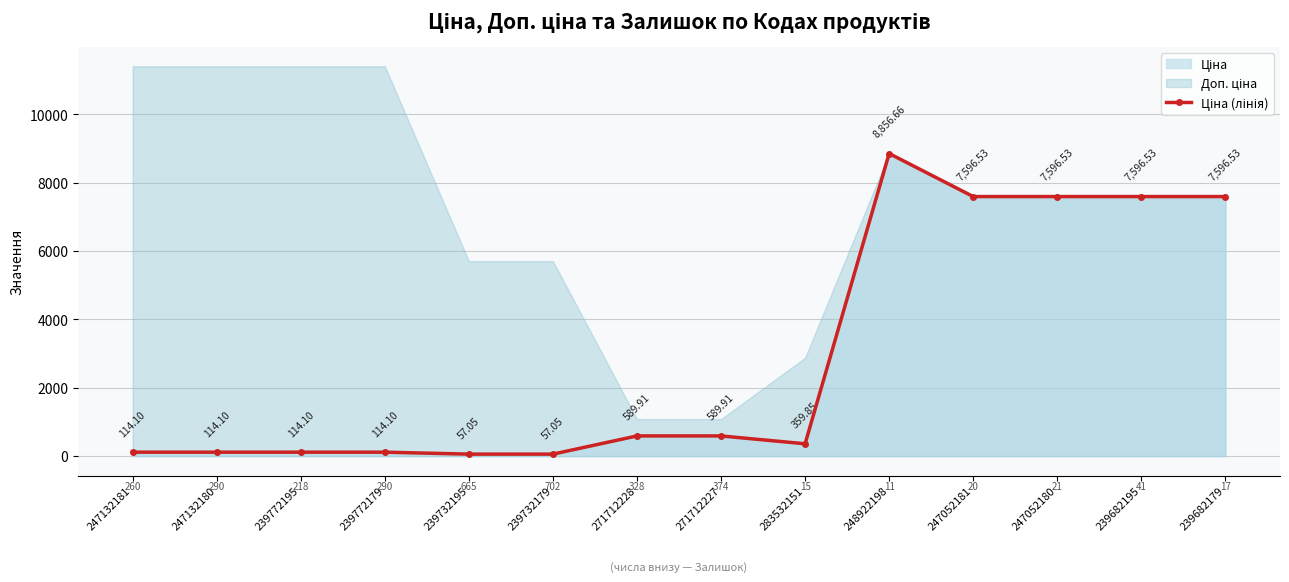

What is the value of the 8th point from the left?

589.9